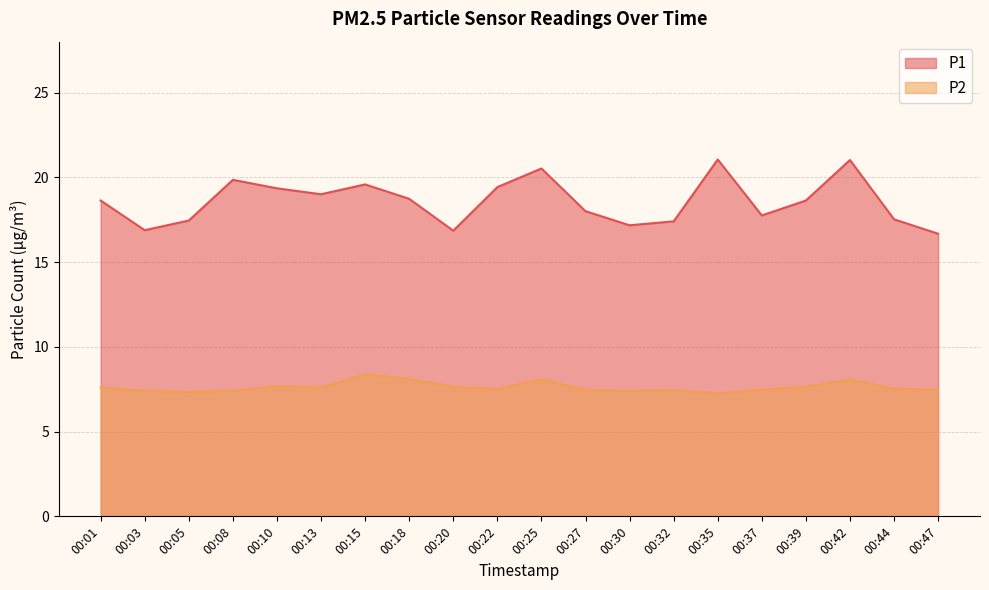

Which has a higher value, 00:01 or 00:05?

00:01